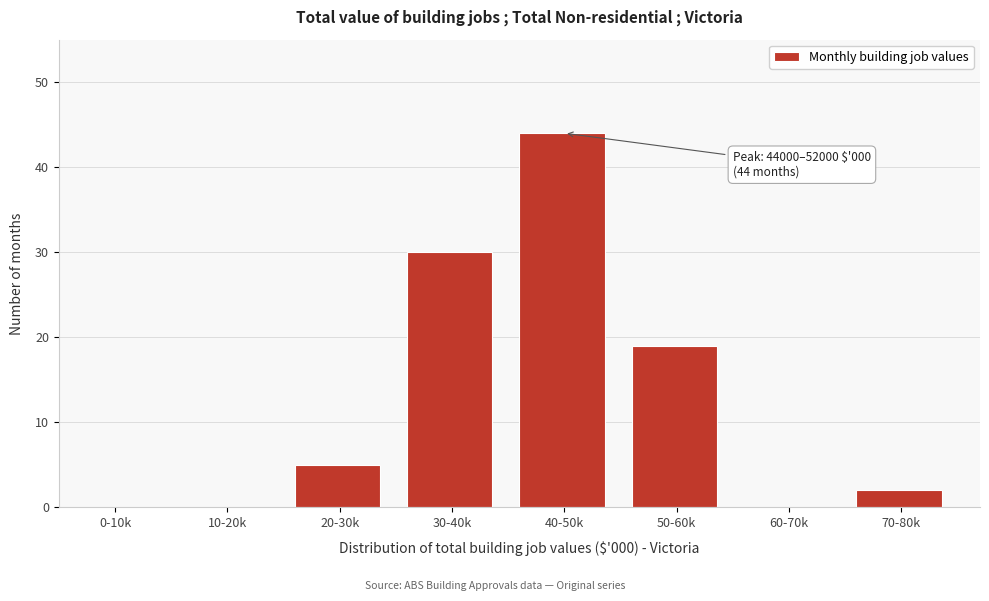

Reading left to right, extract all data points from this chart.

0-10k=0	10-20k=0	20-30k=5	30-40k=30	40-50k=44	50-60k=19	60-70k=0	70-80k=2